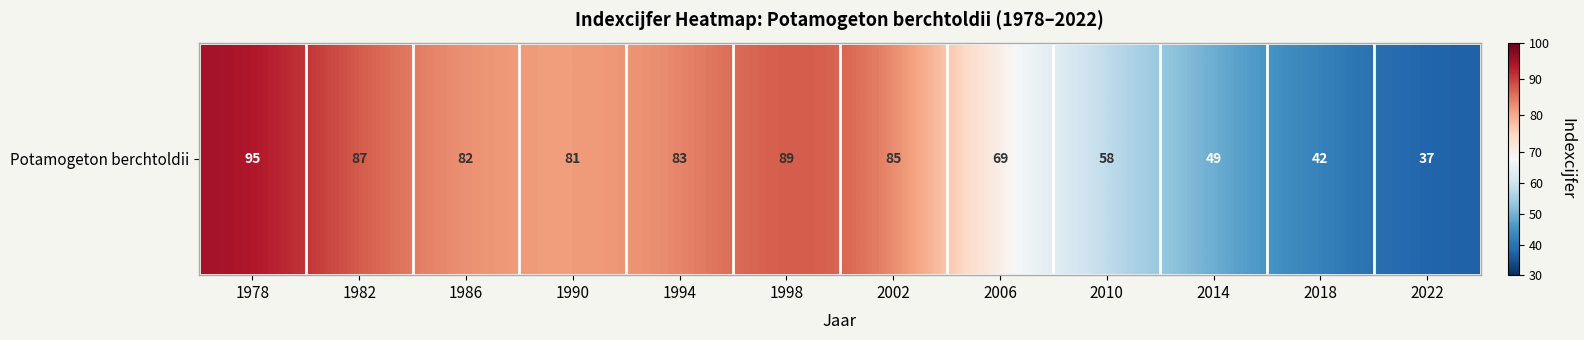

Which category has the highest value across all series?

1978